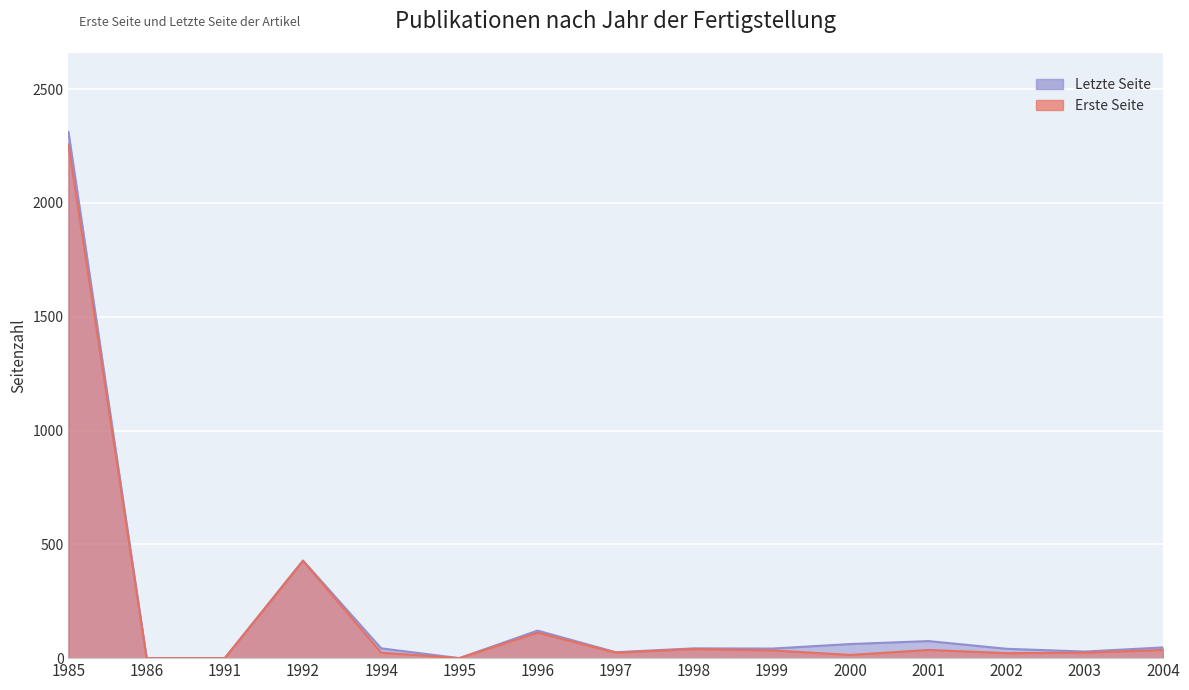

True or false: Erste Seite has a value of 24 at 1994.

True